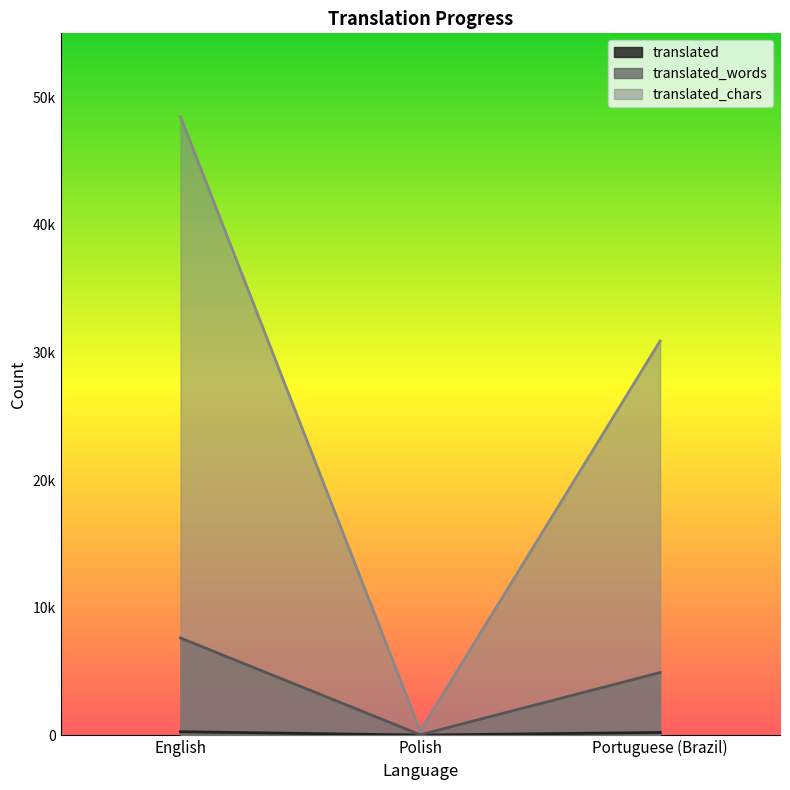

The value of translated_words at Polish is 49. True or false?

True